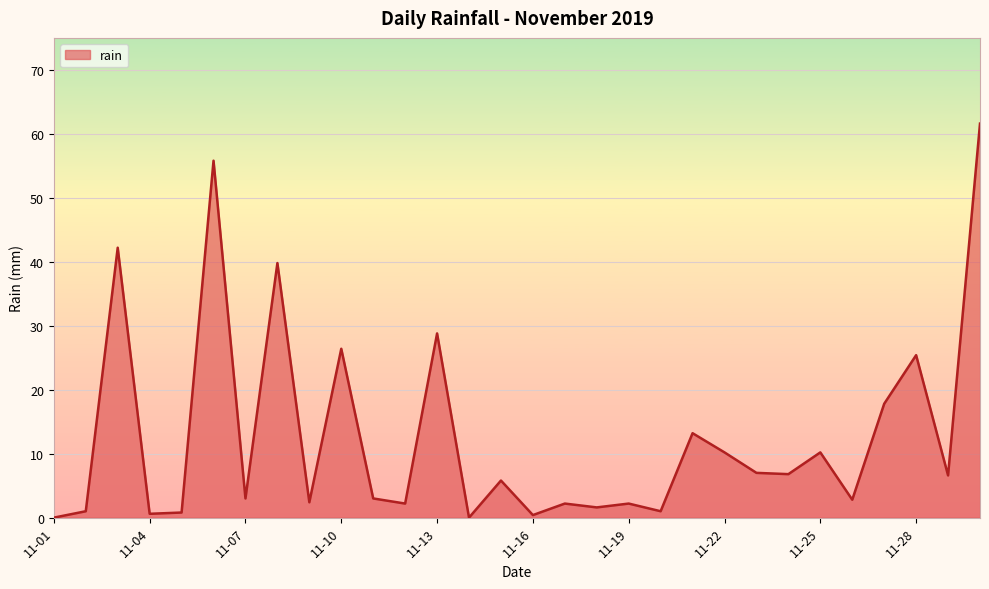

What is the difference between the maximum and minimum values?

61.6